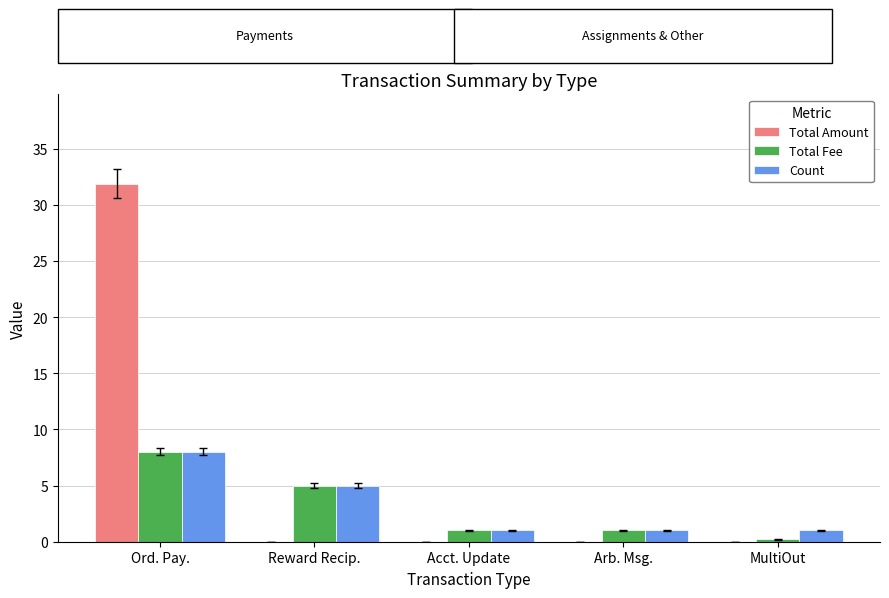

How many data points does each series have?

5